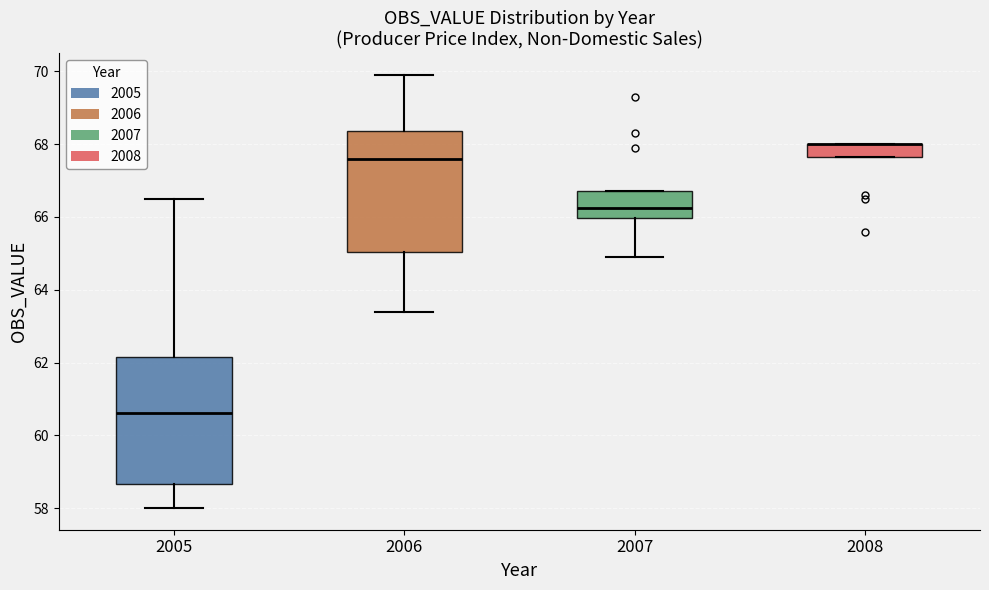

Where does the lower whisker of the box at x = 2005 end on the y-axis? The values are not printed on the chart, so give them approximately, as read against the axis.

58.0